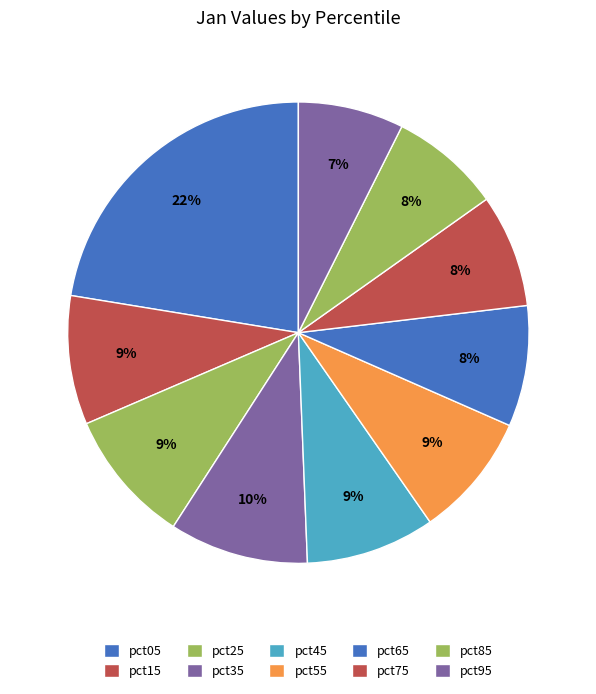

Is the sum of pct45 and pct75 greater than half?

No